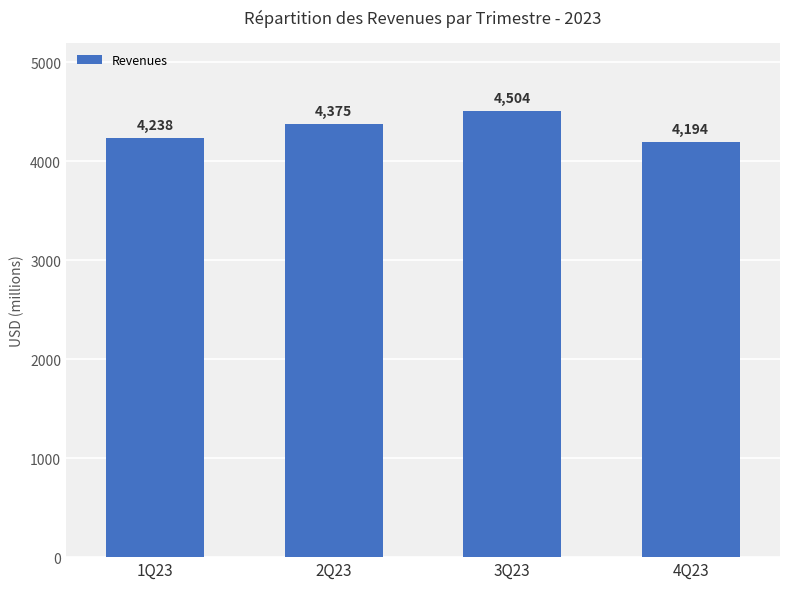

What is the sum of the values at 4Q23 and 2Q23?

8569